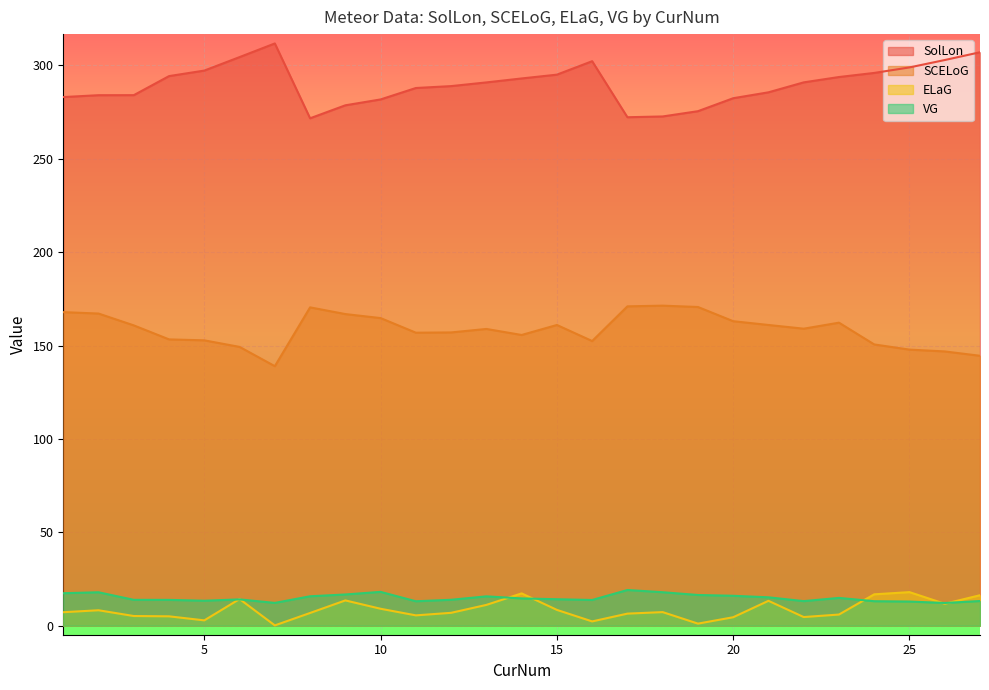

True or false: ELaG has more than 0 interior local peaks.

True